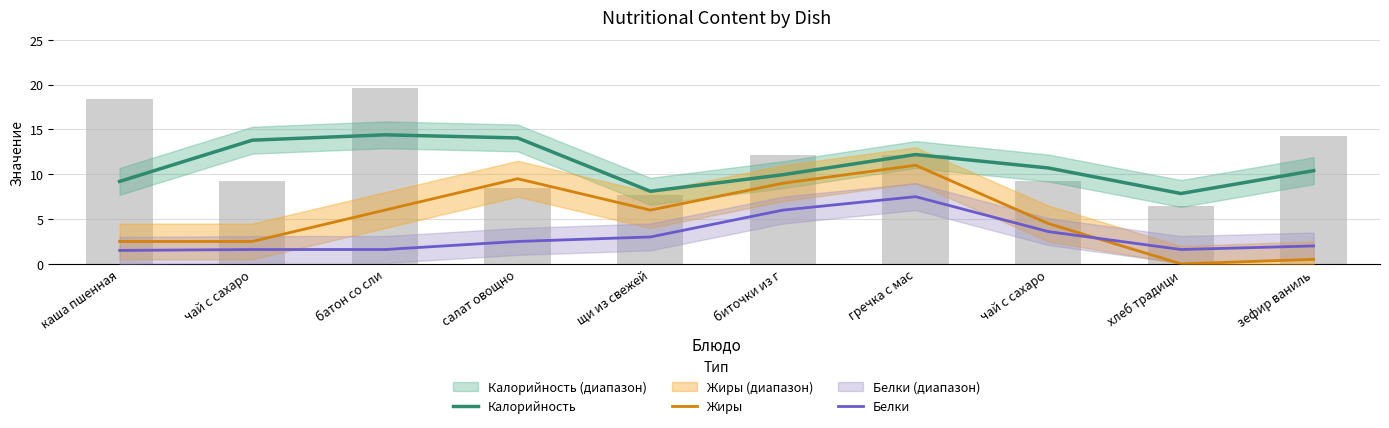

The Жиры series shows 6.0 at щи из свежей. True or false?

True